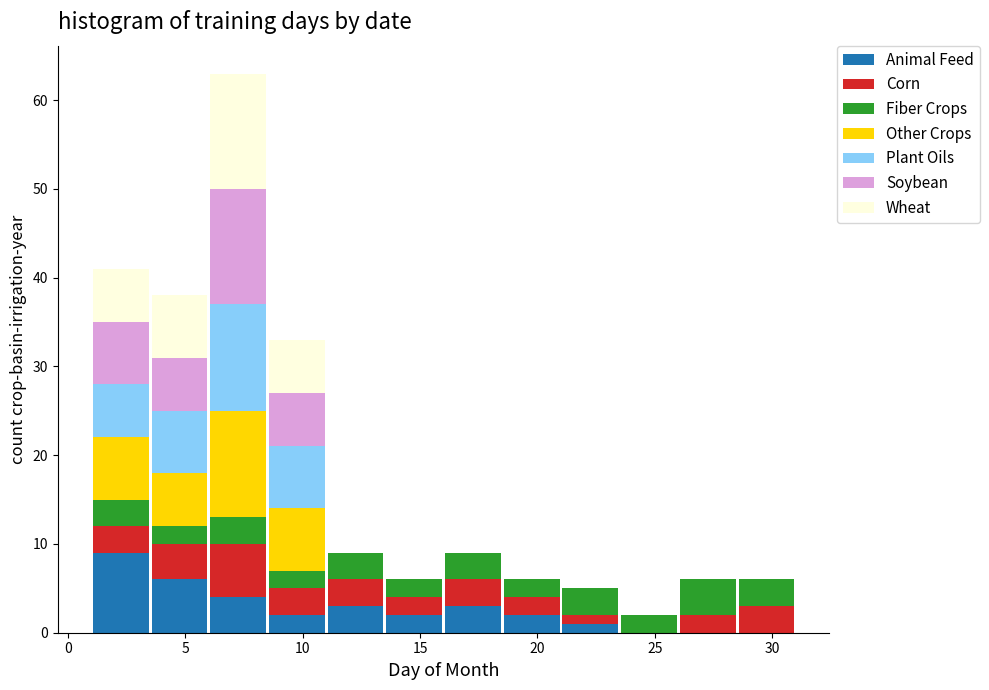

What is the total height of the stacked bar covering 26.0 to 28.5 on the x-axis? The values are not printed on the chart, so give them approximately, as read against the axis.

6